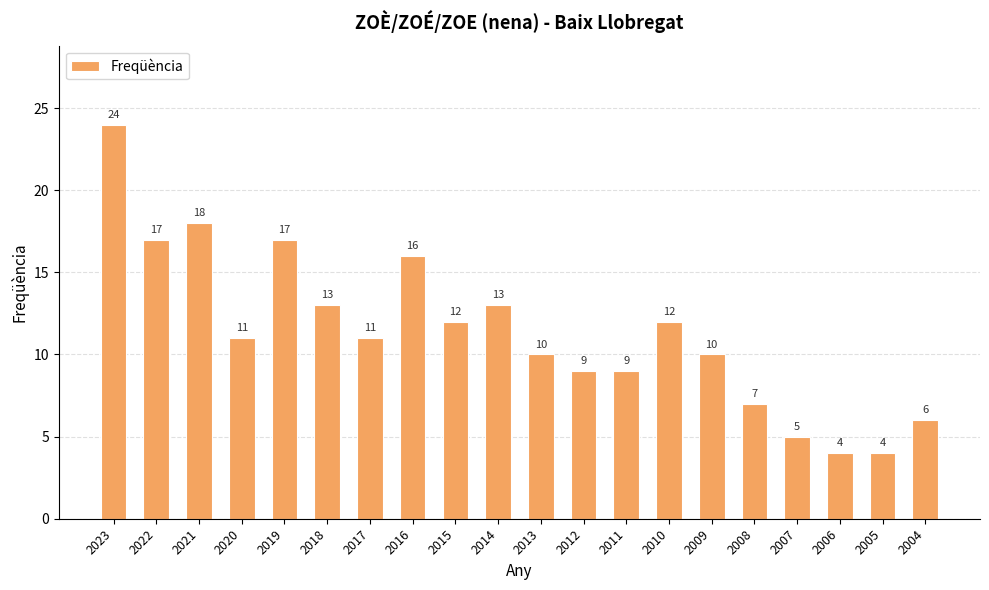

What is the approximate value at 2016, to the nearest 5?

15